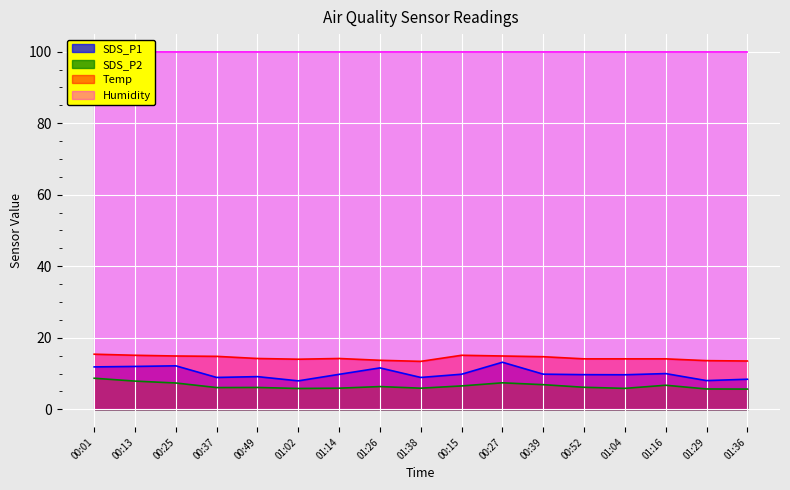

True or false: SDS_P1 and SDS_P2 intersect in this chart.

False